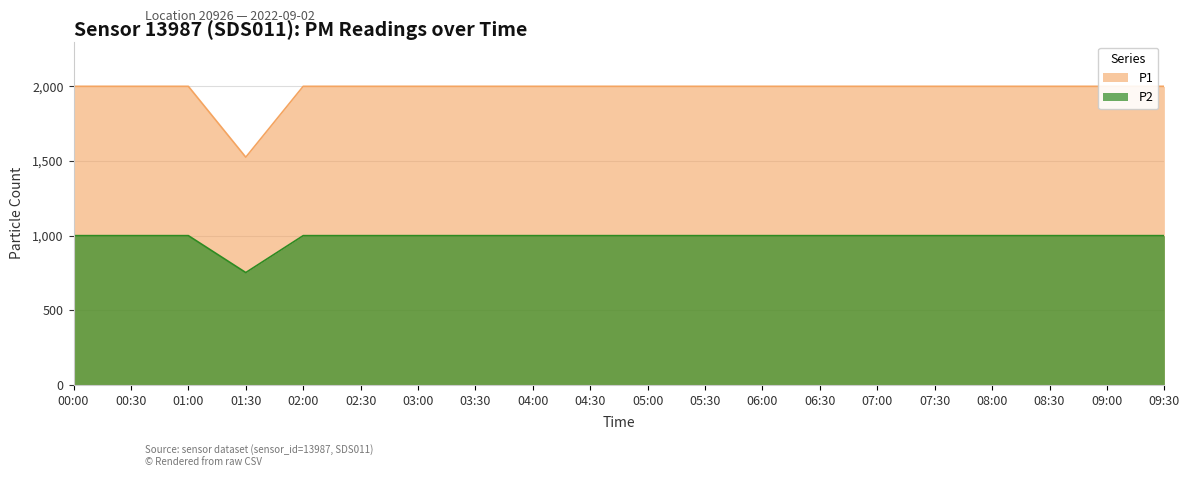

Which series has the largest range (max minus min)?

P1